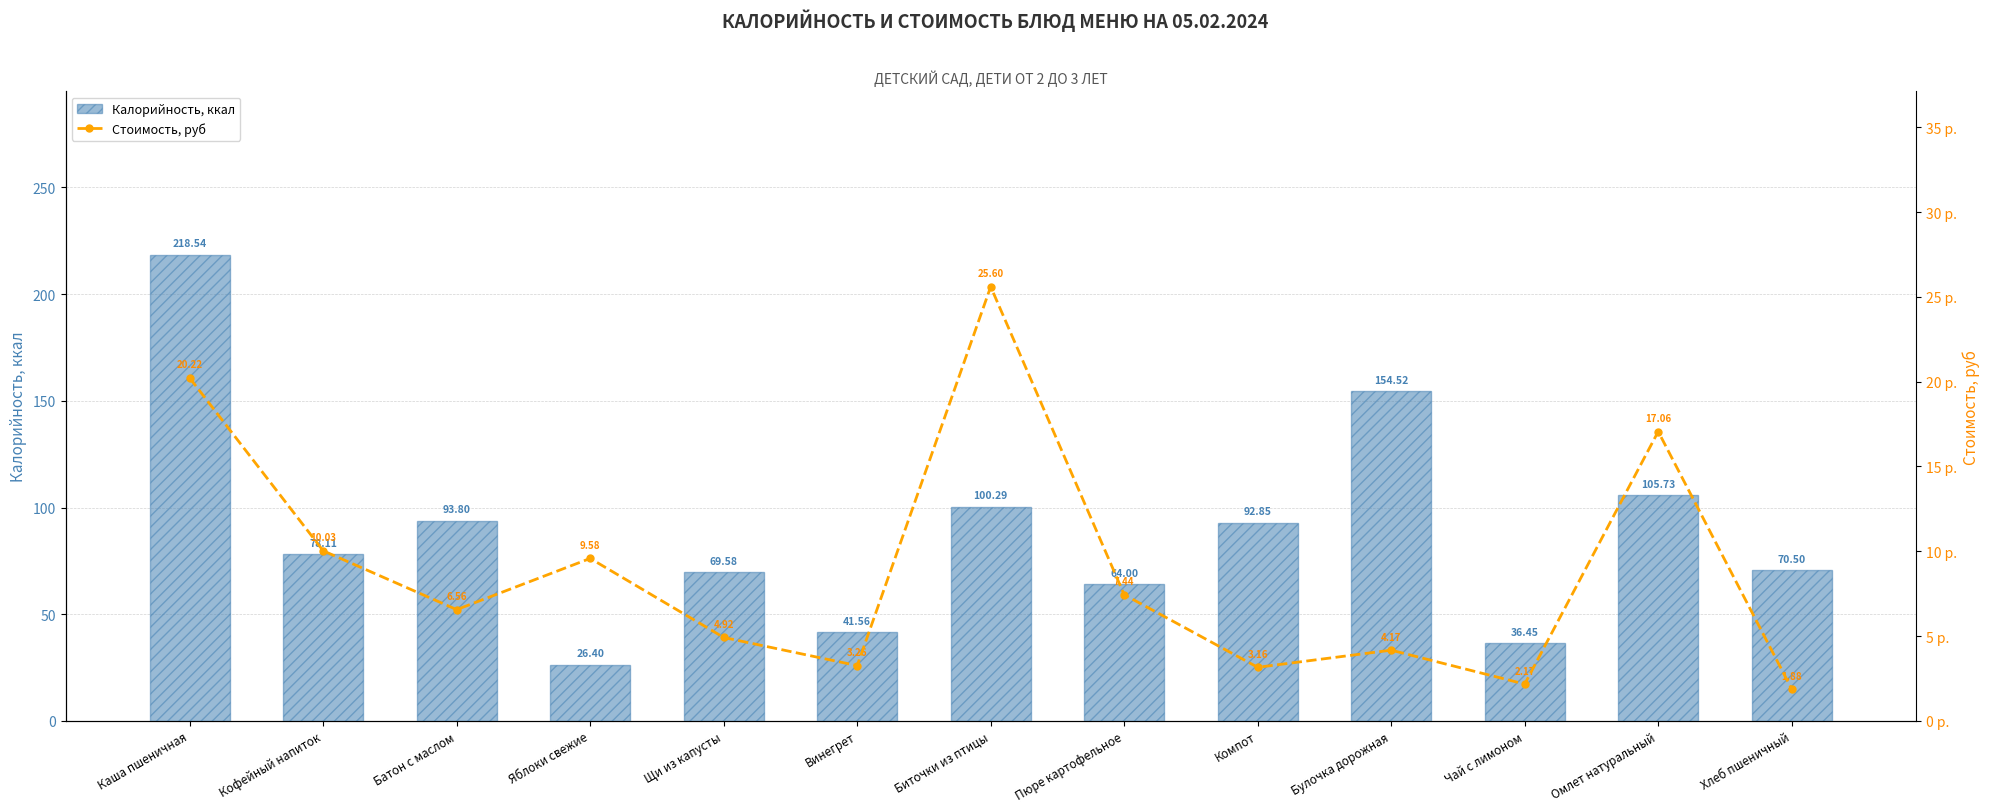

Reading left to right, what are all the values shown in this chart?

Калорийность, ккал: Каша пшеничная=218.5	Кофейный напиток=78.1	Батон с маслом=93.8	Яблоки свежие=26.4	Щи из капусты=69.6	Винегрет=41.6	Биточки из птицы=100.3	Пюре картофельное=64.0	Компот=92.8	Булочка дорожная=154.5	Чай с лимоном=36.5	Омлет натуральный=105.7	Хлеб пшеничный=70.5
Стоимость, руб: Каша пшеничная=20.2	Кофейный напиток=10.0	Батон с маслом=6.6	Яблоки свежие=9.6	Щи из капусты=4.9	Винегрет=3.3	Биточки из птицы=25.6	Пюре картофельное=7.4	Компот=3.2	Булочка дорожная=4.2	Чай с лимоном=2.2	Омлет натуральный=17.1	Хлеб пшеничный=1.9